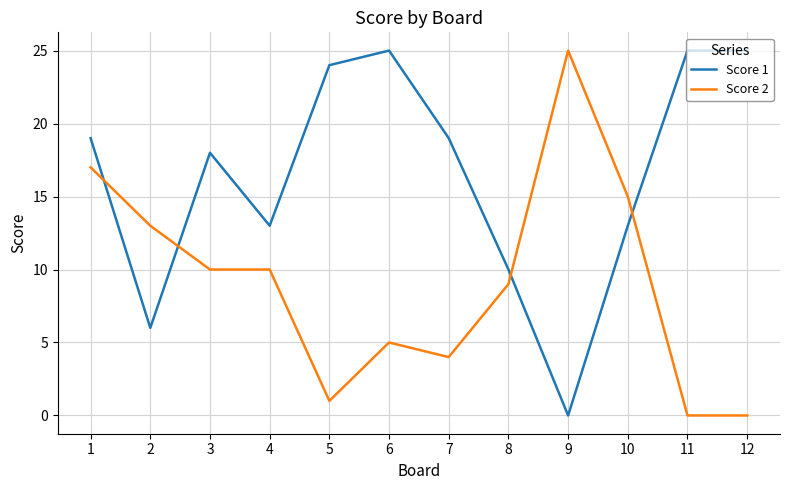

The value of Score 2 at 9 is 25. True or false?

True